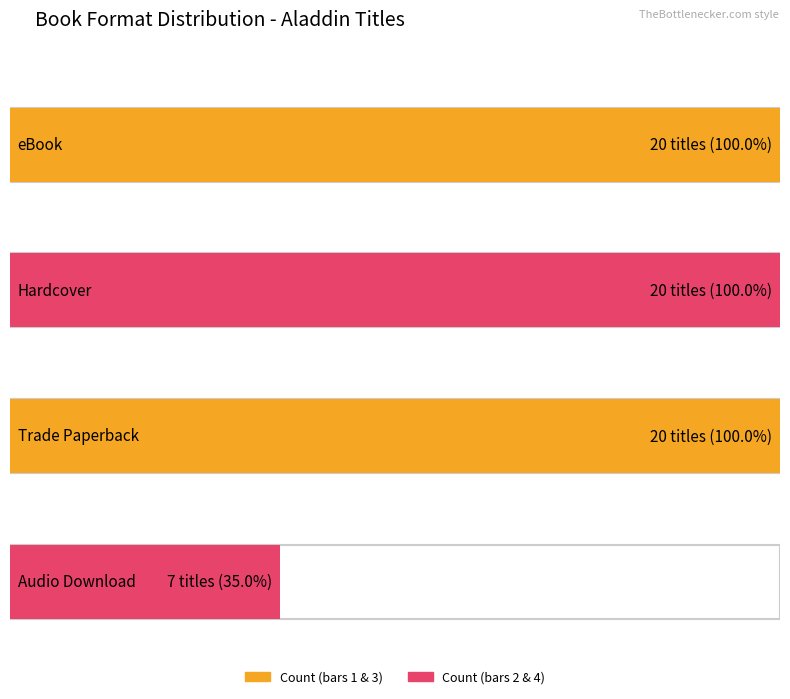

What is the sum of the values at eBook and Hardcover?

40